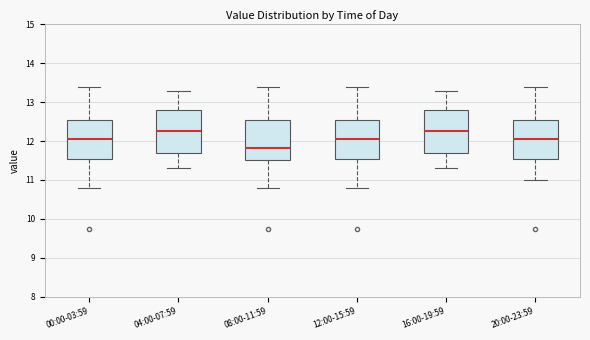

Reading left to right, transcribe this box plot: for each box, give where its median line is, the range the box spans, and where its two whiskers end, as read against the y-axis. The values are not printed on the chart, so give them approximately, as read against the axis.

00:00-03:59: median 12.1, box 11.5 to 12.6, whiskers 10.8 to 13.4
04:00-07:59: median 12.3, box 11.7 to 12.8, whiskers 11.3 to 13.3
08:00-11:59: median 11.8, box 11.5 to 12.5, whiskers 10.8 to 13.4
12:00-15:59: median 12.1, box 11.5 to 12.6, whiskers 10.8 to 13.4
16:00-19:59: median 12.3, box 11.7 to 12.8, whiskers 11.3 to 13.3
20:00-23:59: median 12.1, box 11.5 to 12.6, whiskers 11.0 to 13.4